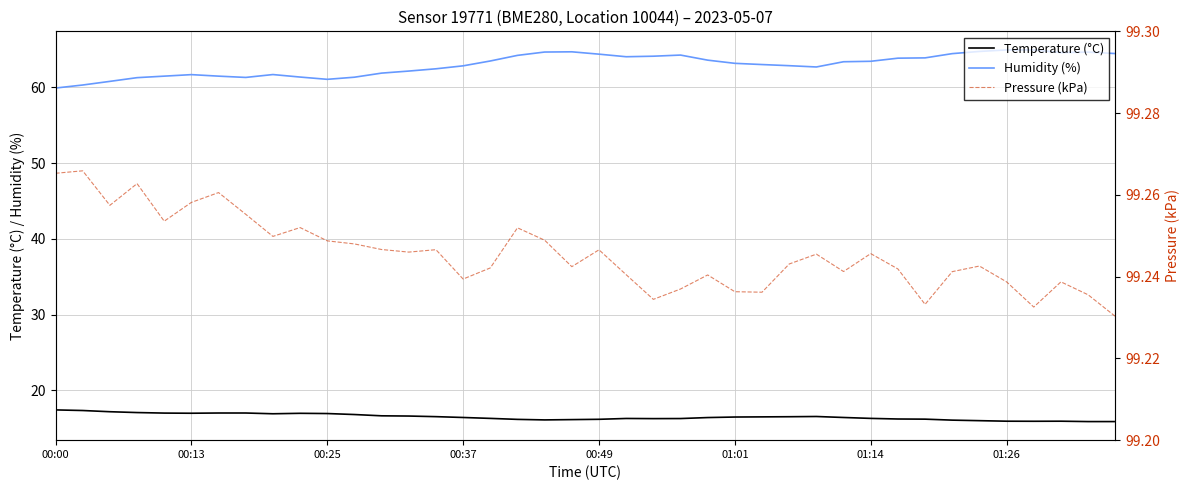

True or false: Temperature (°C) and Pressure (kPa) cross at least once.

False